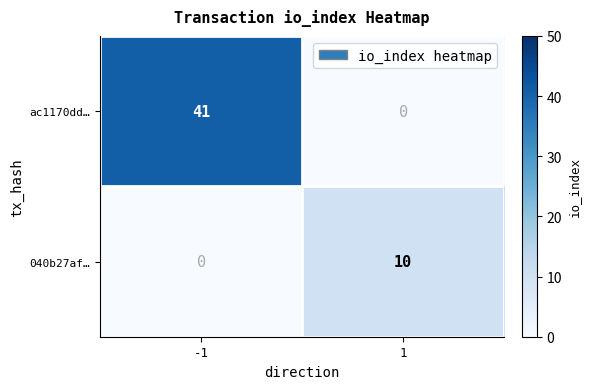

Reading right to left, transcribe all the data shown in this chart.

ac1170dd…: 0	41
040b27af…: 10	0